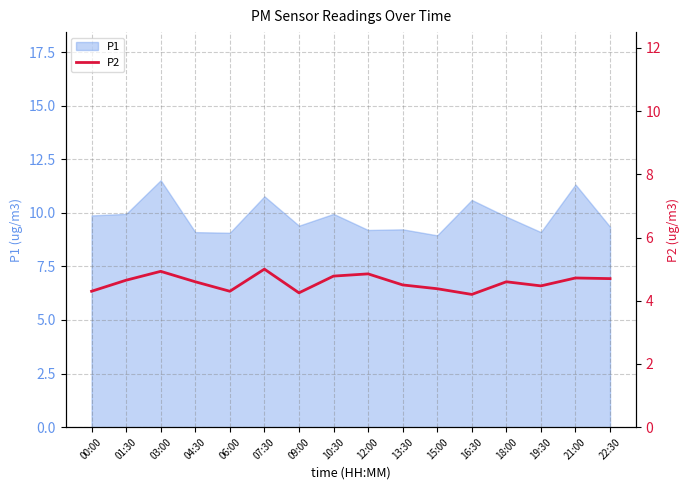

At which label is the value closest to 4?

16:30